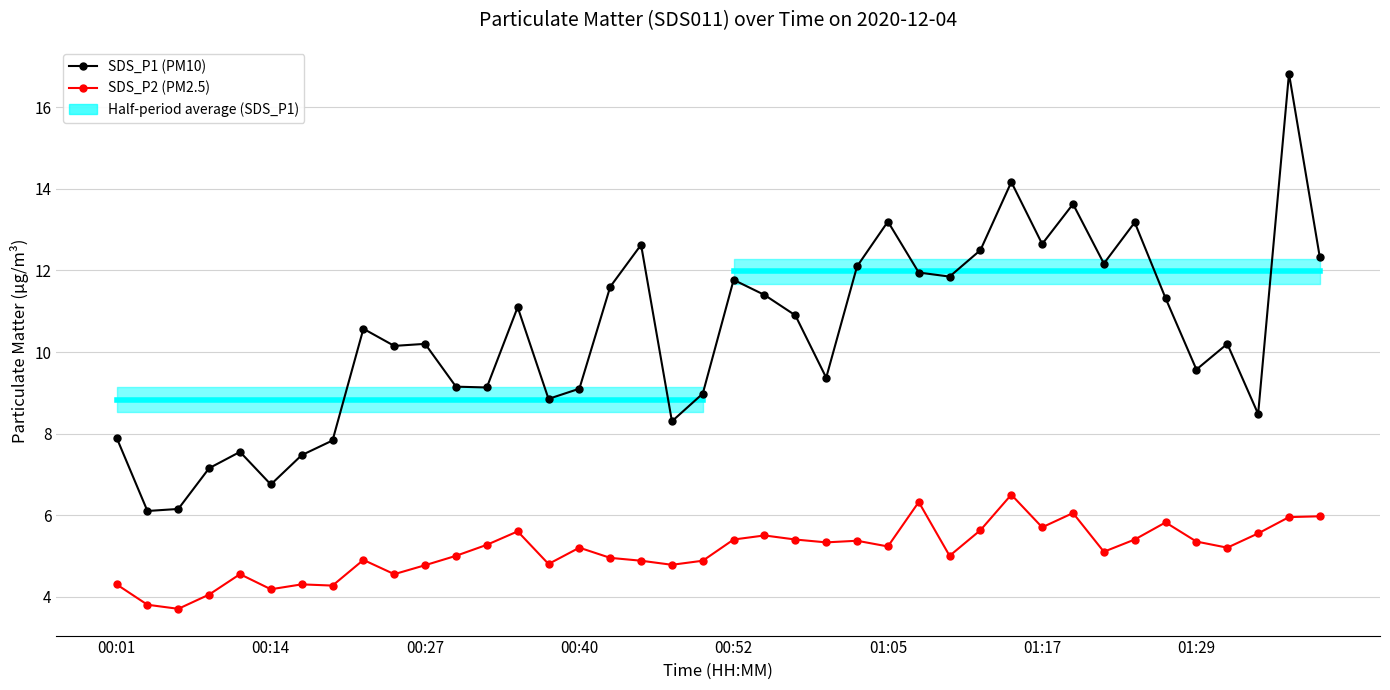

What are all the series names shown in the legend?

SDS_P1 (PM10), SDS_P2 (PM2.5)